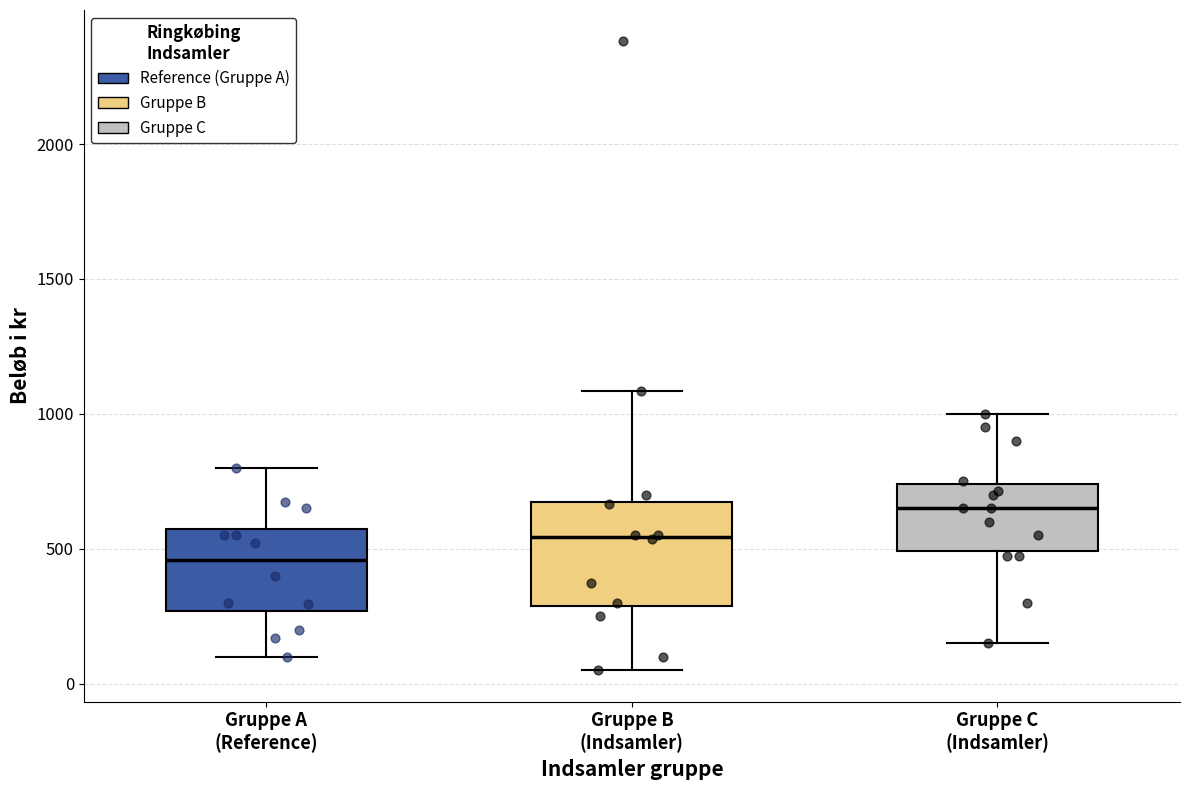

Reading left to right, transcribe this box plot: for each box, give where its median line is, the range the box spans, and where its two whiskers end, as read against the y-axis. The values are not printed on the chart, so give them approximately, as read against the axis.

Gruppe A (Reference): median 450, box 250 to 600, whiskers 100 to 800
Gruppe B (Indsamler): median 550, box 300 to 650, whiskers 50 to 1100
Gruppe C (Indsamler): median 650, box 500 to 750, whiskers 150 to 1000